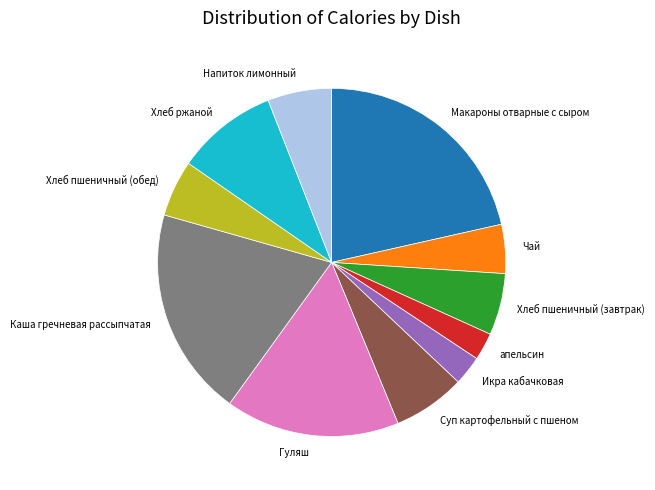

Approximately how many times larger is the value at Каша гречневая рассыпчатая compared to Хлеб пшеничный (обед)?

3.7